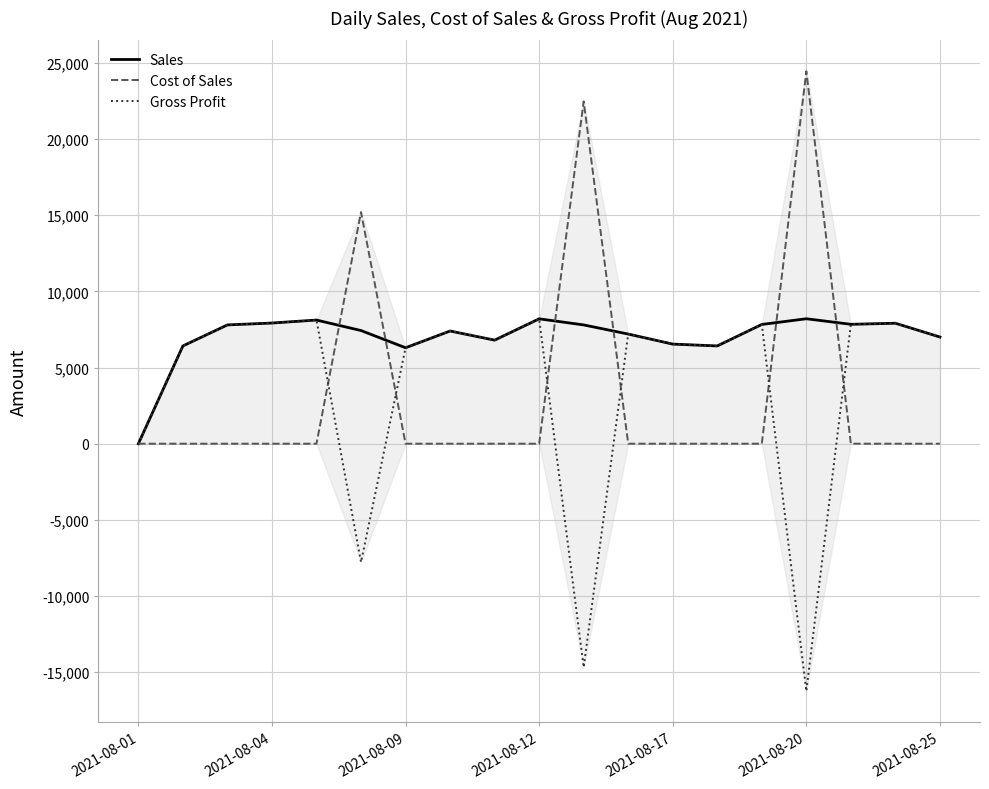

What is the maximum value for Gross Profit?

8200.0